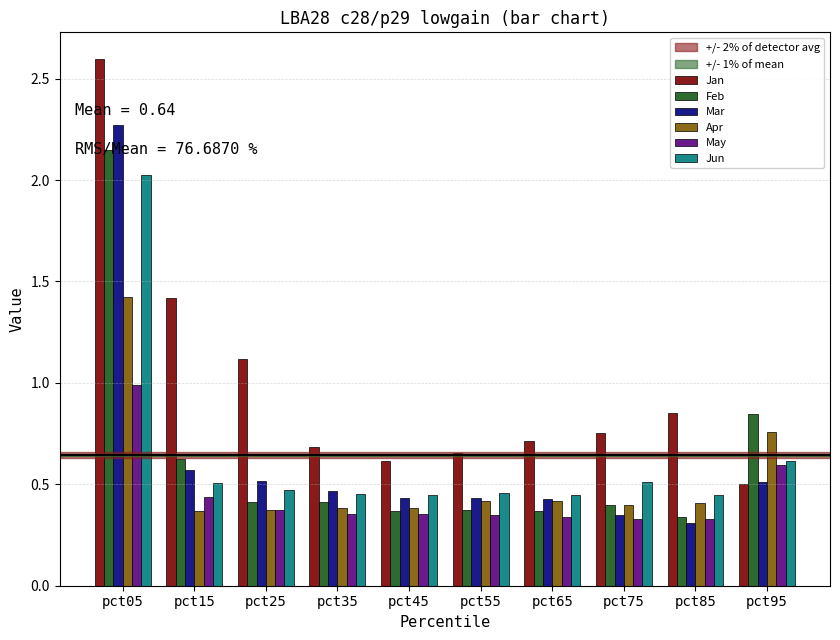

Which category has the highest value across all series?

pct05